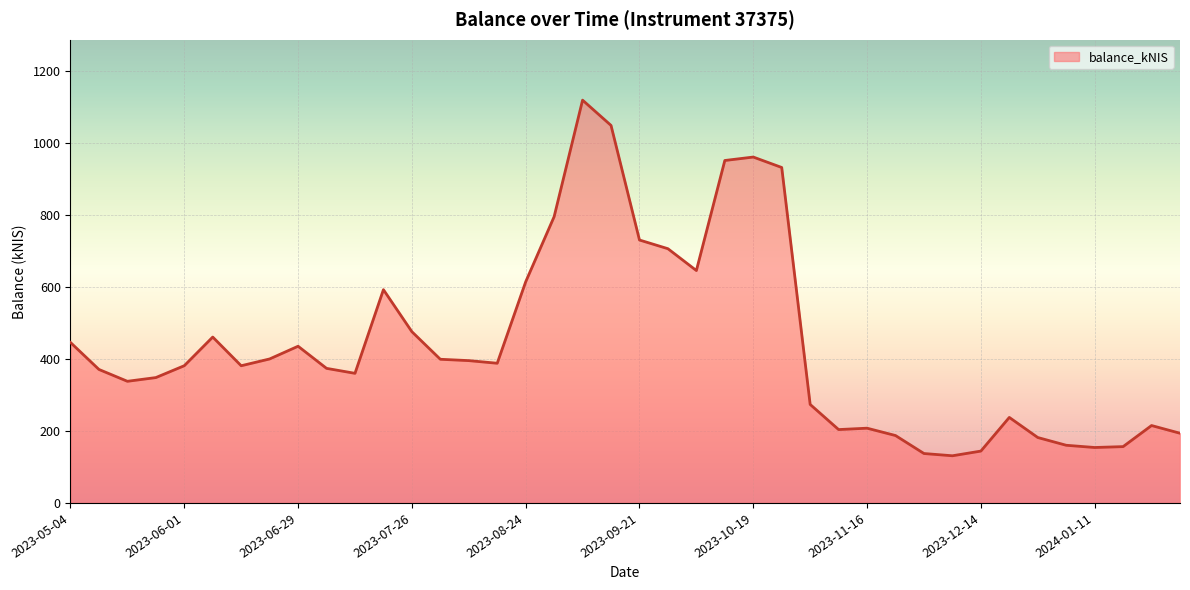

What is the minimum value shown in the chart?

131.1